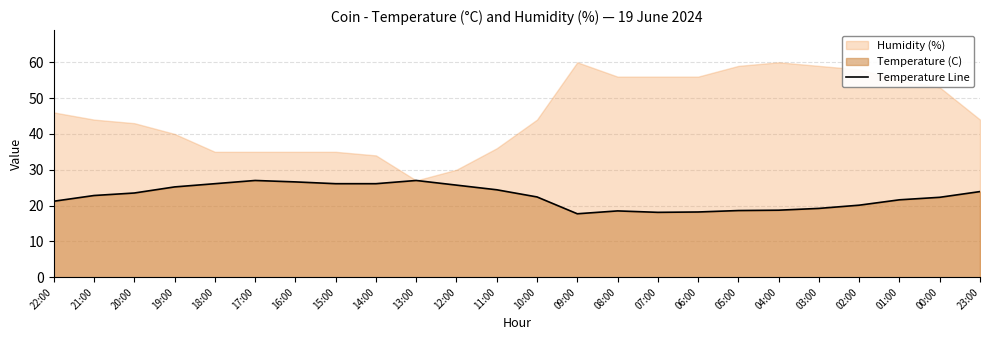

The value of Temperature Line at 12:00 is 16.1. True or false?

False